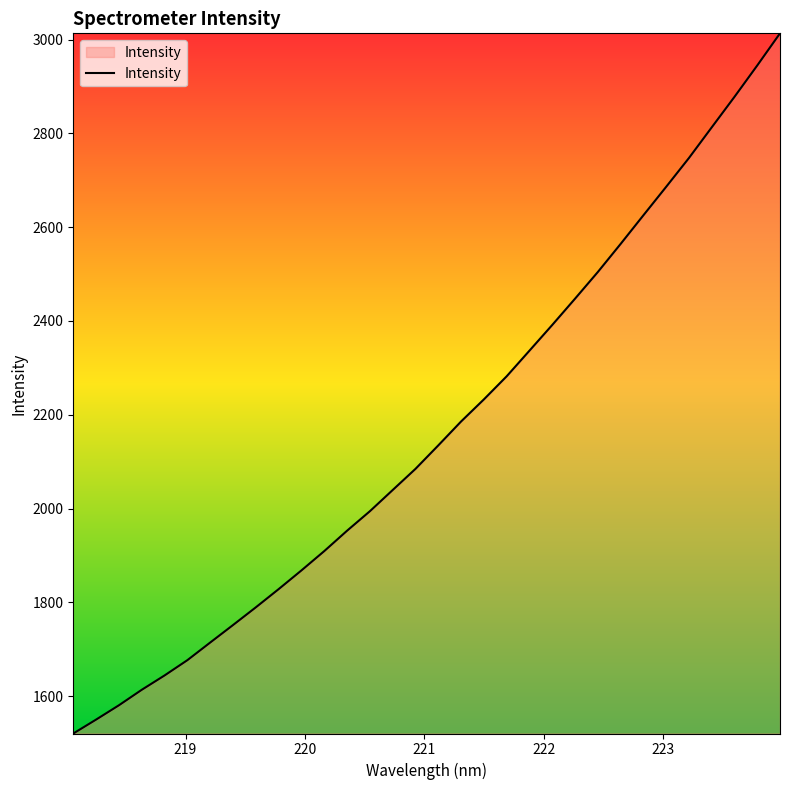

What is the greatest value displayed?

3013.2